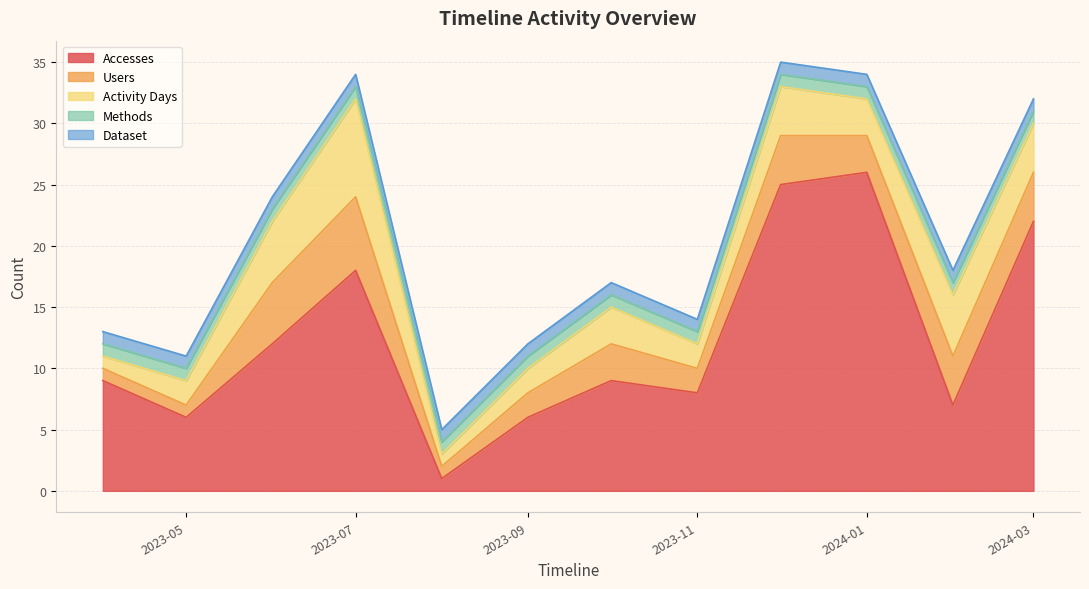

Is the value of Accesses at 2024-02-01 greater than the value of Activity Days at 2024-01-01?

Yes